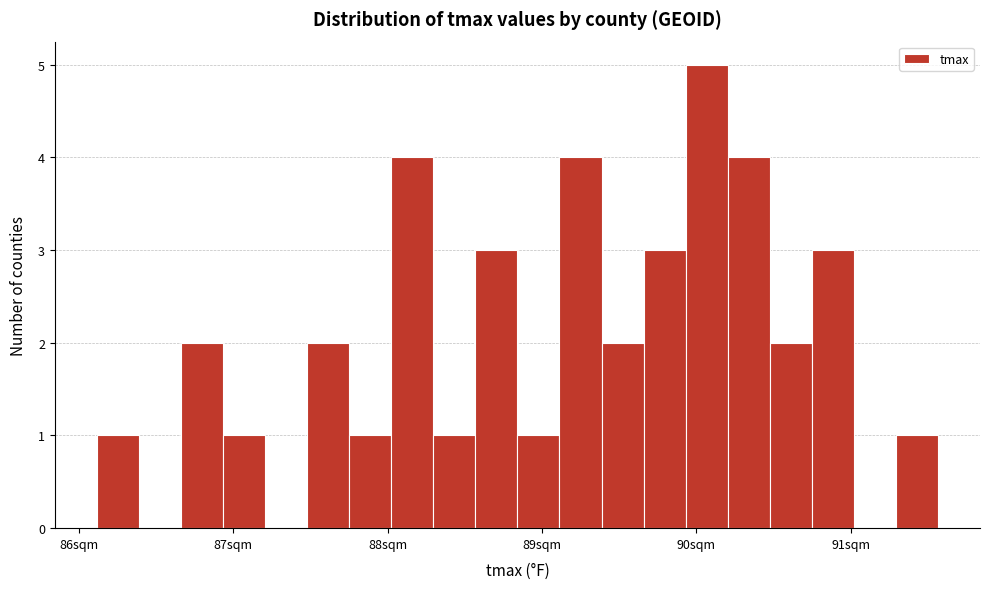

Read against the x-axis, roughly where is the centre of the tallest bar?

90.1